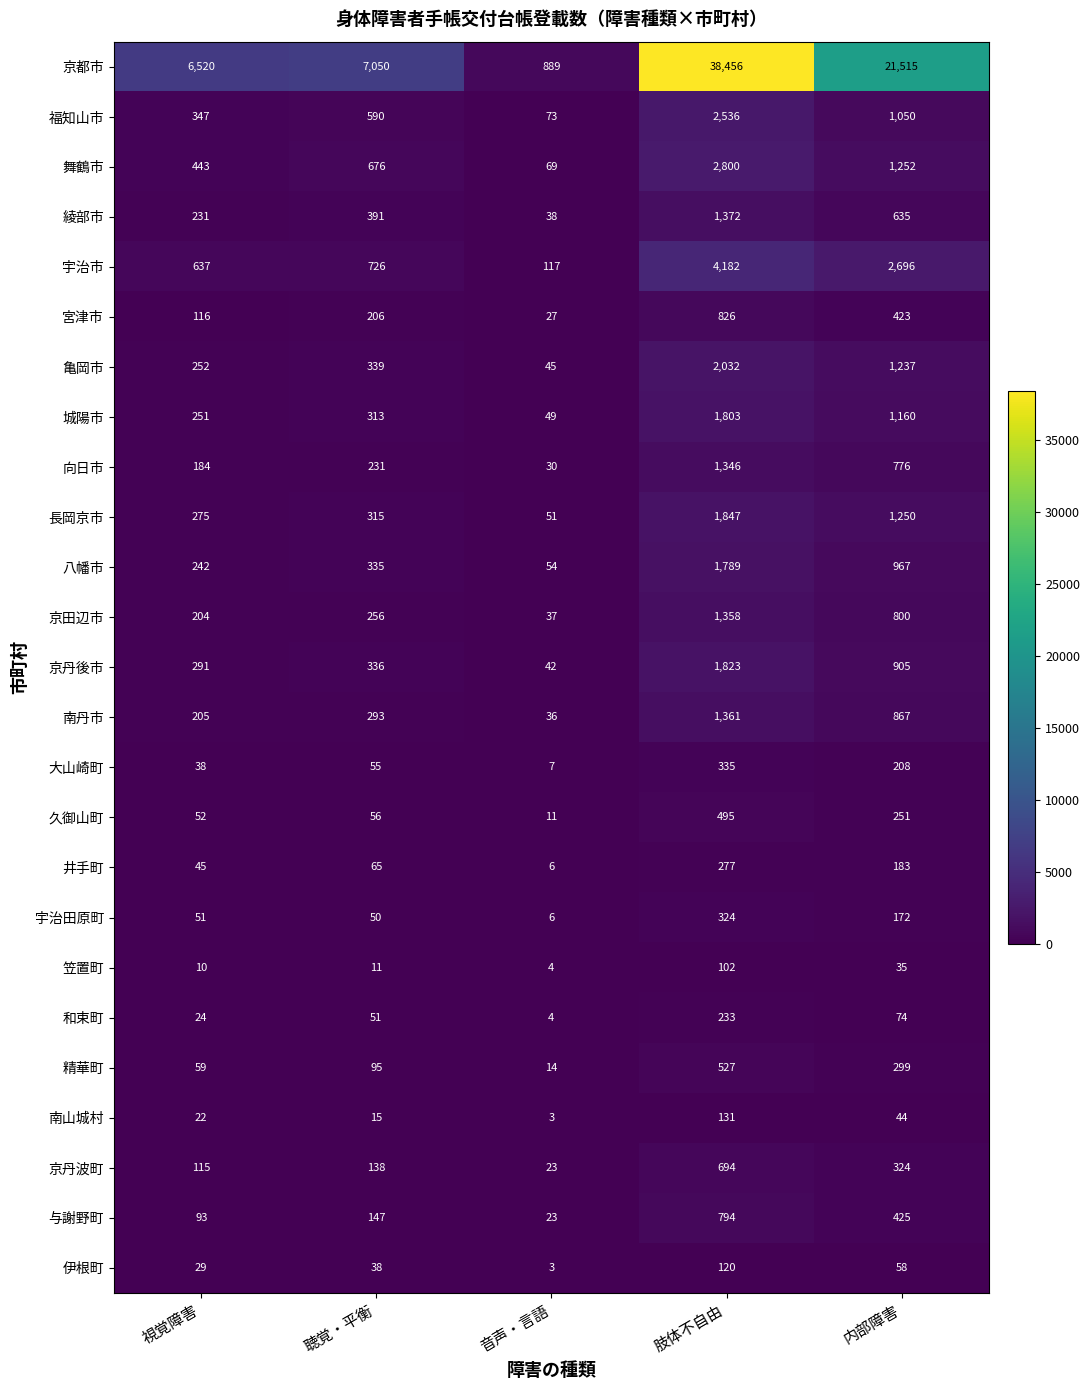

Which label corresponds to the largest value in the chart?

肢体不自由